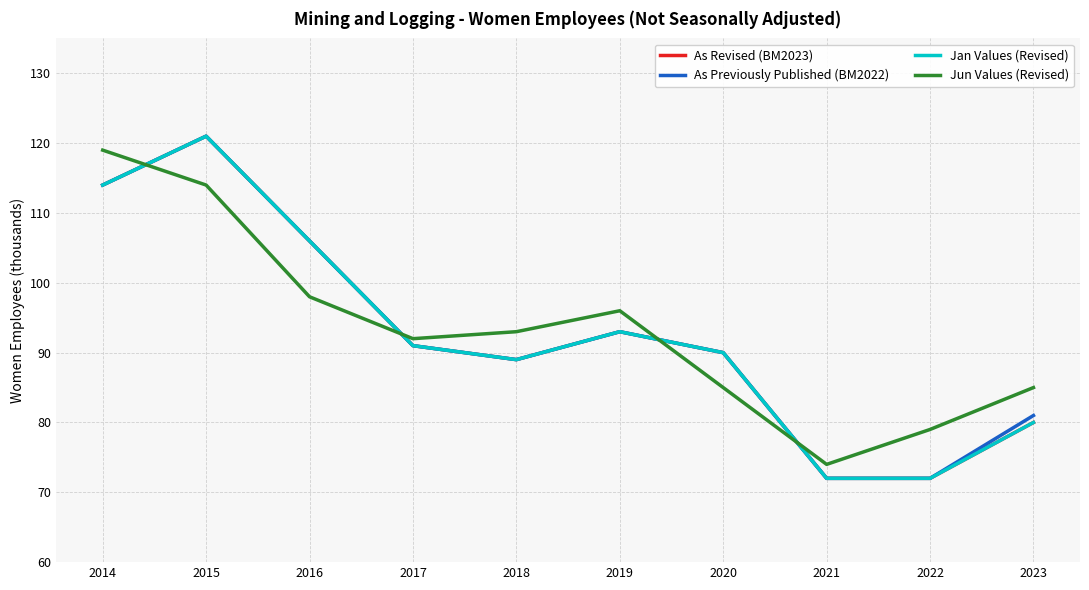

How many As Revised (BM2023) values are between 80 and 106?

6